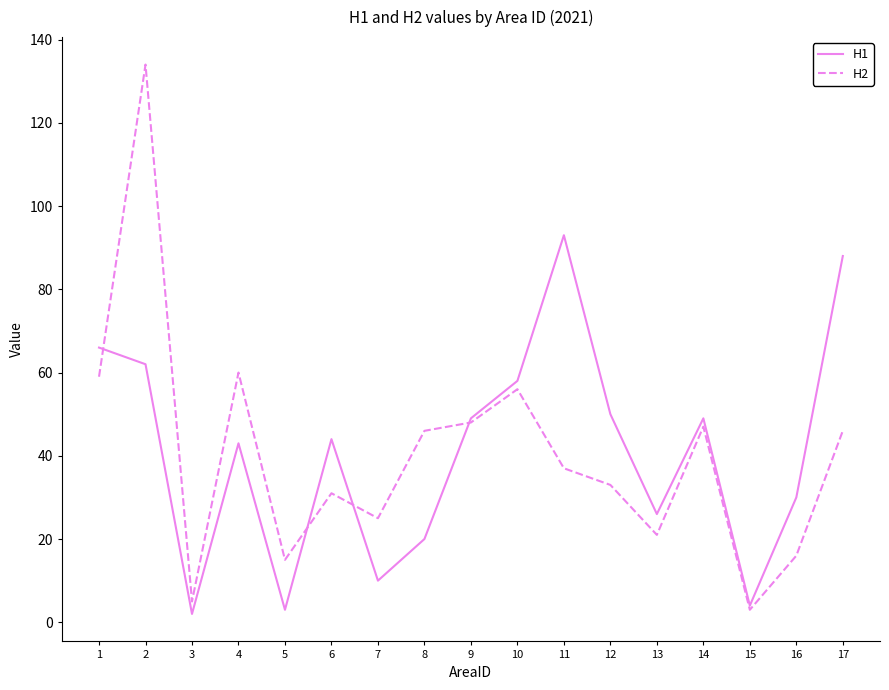

Is the value of H2 at 8 greater than the value of H1 at 7?

Yes